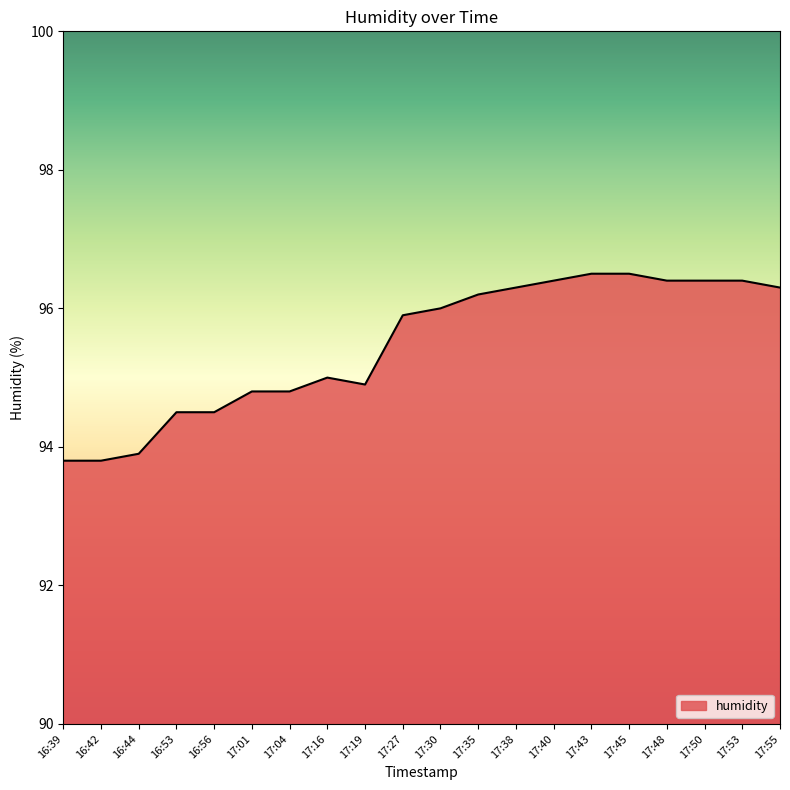

Reading left to right, what are all the values shown in this chart?

93.8	93.8	93.9	94.5	94.5	94.8	94.8	95.0	94.9	95.9	96.0	96.2	96.3	96.4	96.5	96.5	96.4	96.4	96.4	96.3